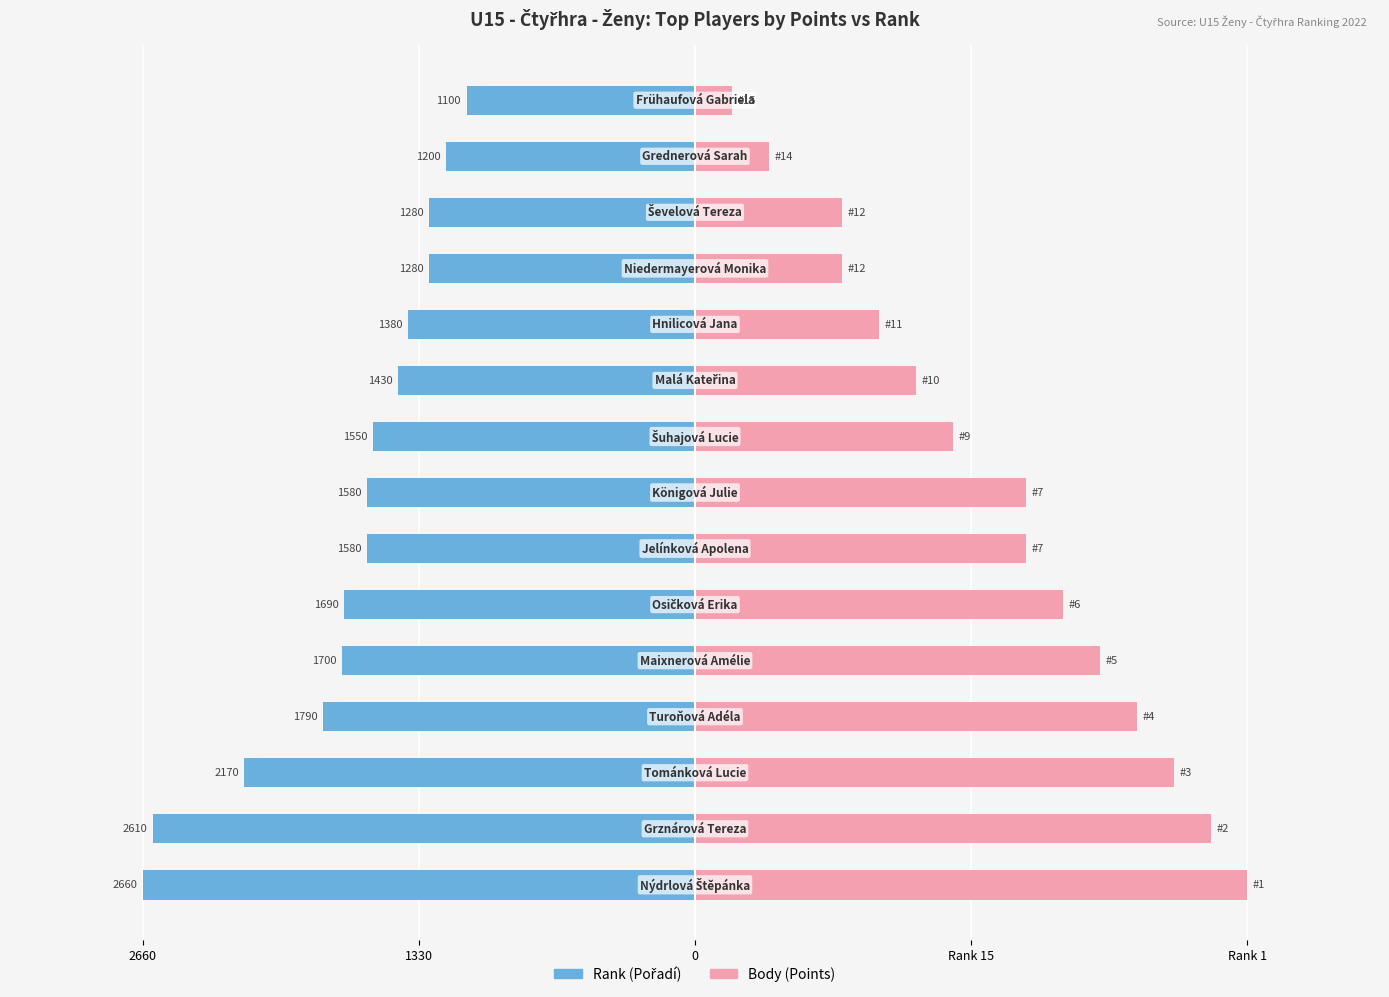

Where does the Rank (Pořadí) series first go above -29?

9